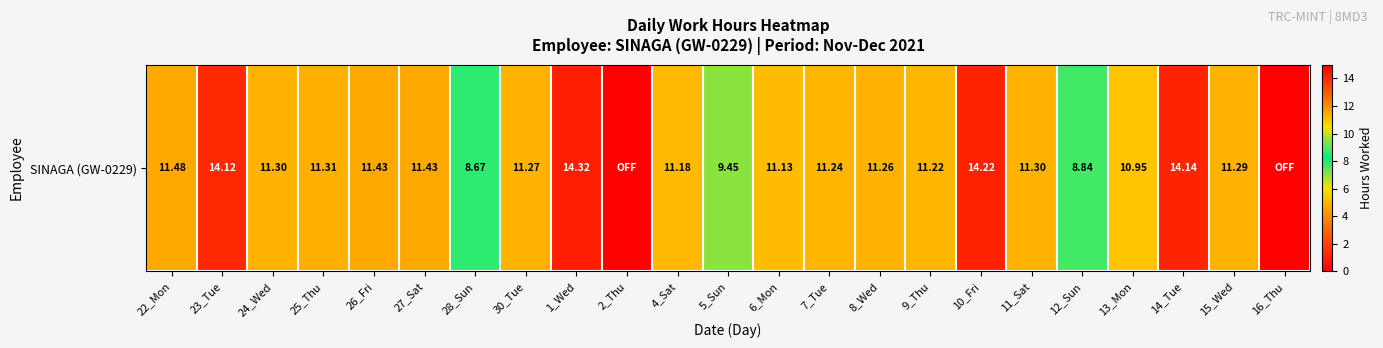

What is the difference between the values at 16_Thu and 5_Sun?

9.4